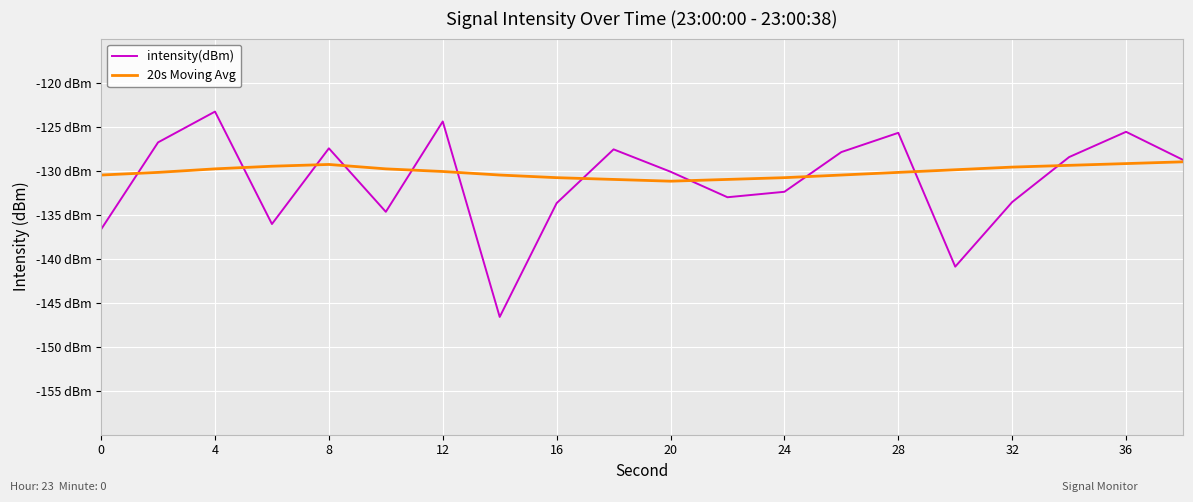

Does the chart display data point markers on the line(s)?

No